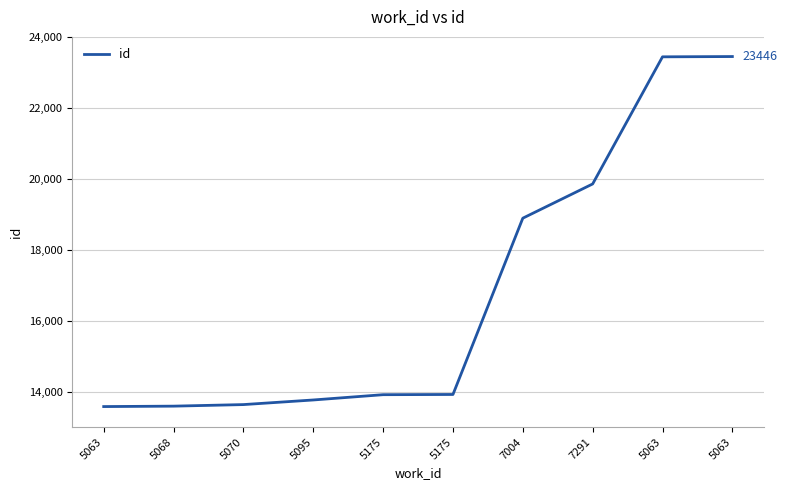

How many lines are shown in the chart?

1